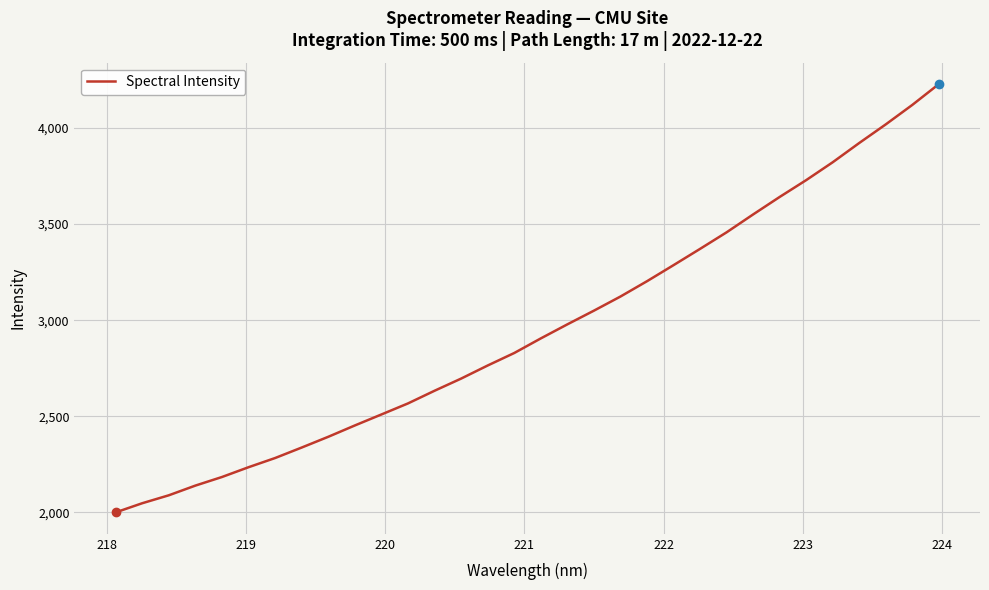

What is the greatest value displayed?

4228.3